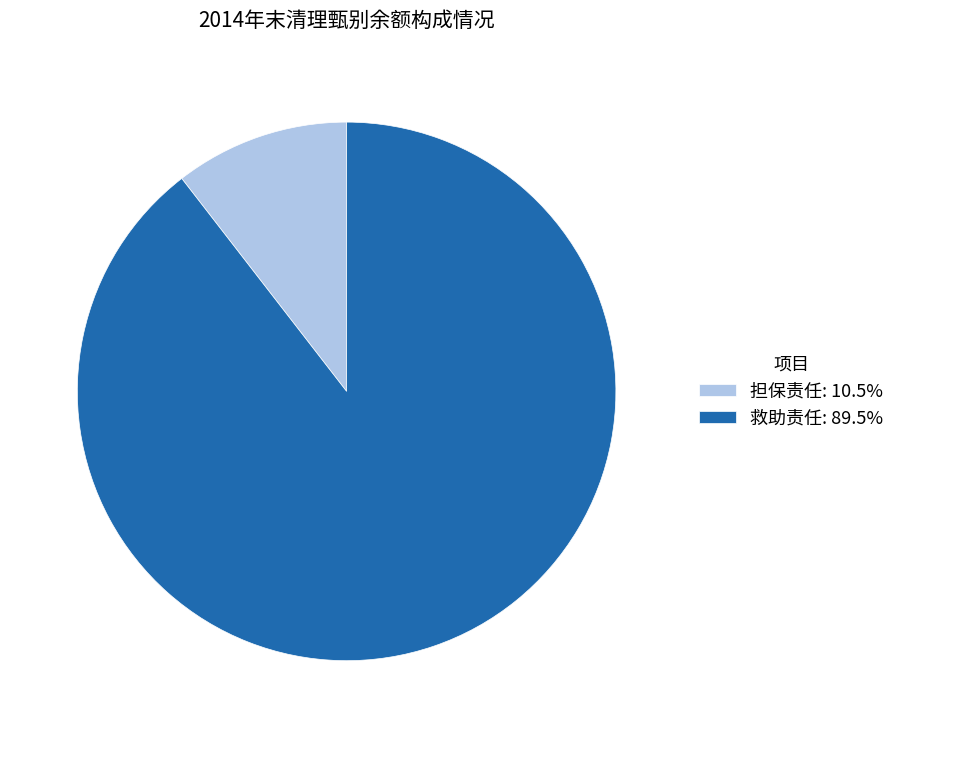

Do 救助责任: 89.5% and 担保责任: 10.5% together represent more than half of the pie?

Yes